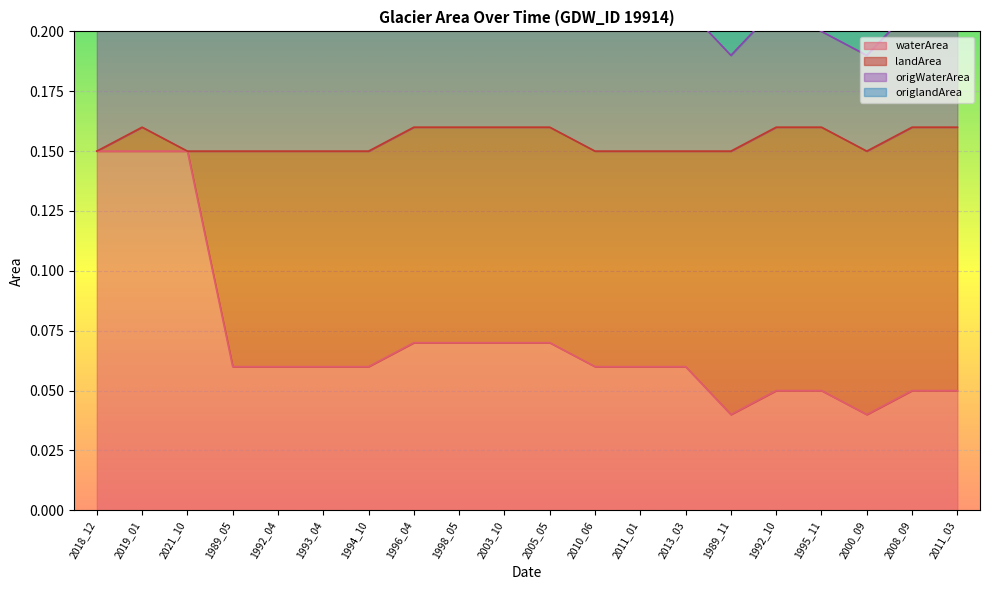

Which category has the highest value in the origWaterArea series?

2019_01